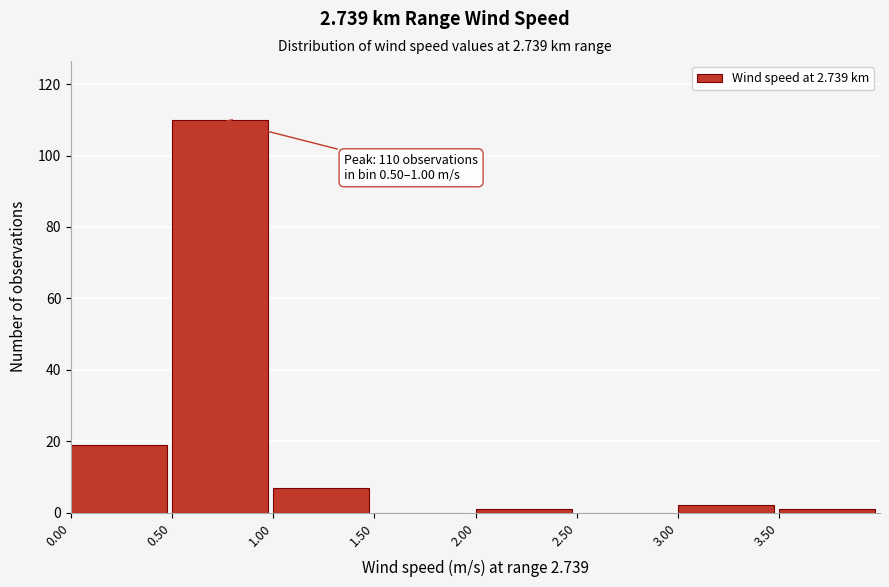

Over which range of the x-axis is the bar tallest?

0.5 to 1.0